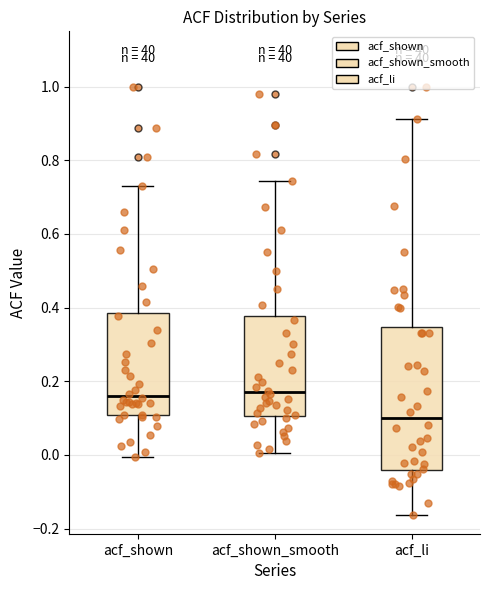

Which box's median line is the lowest?

acf_li